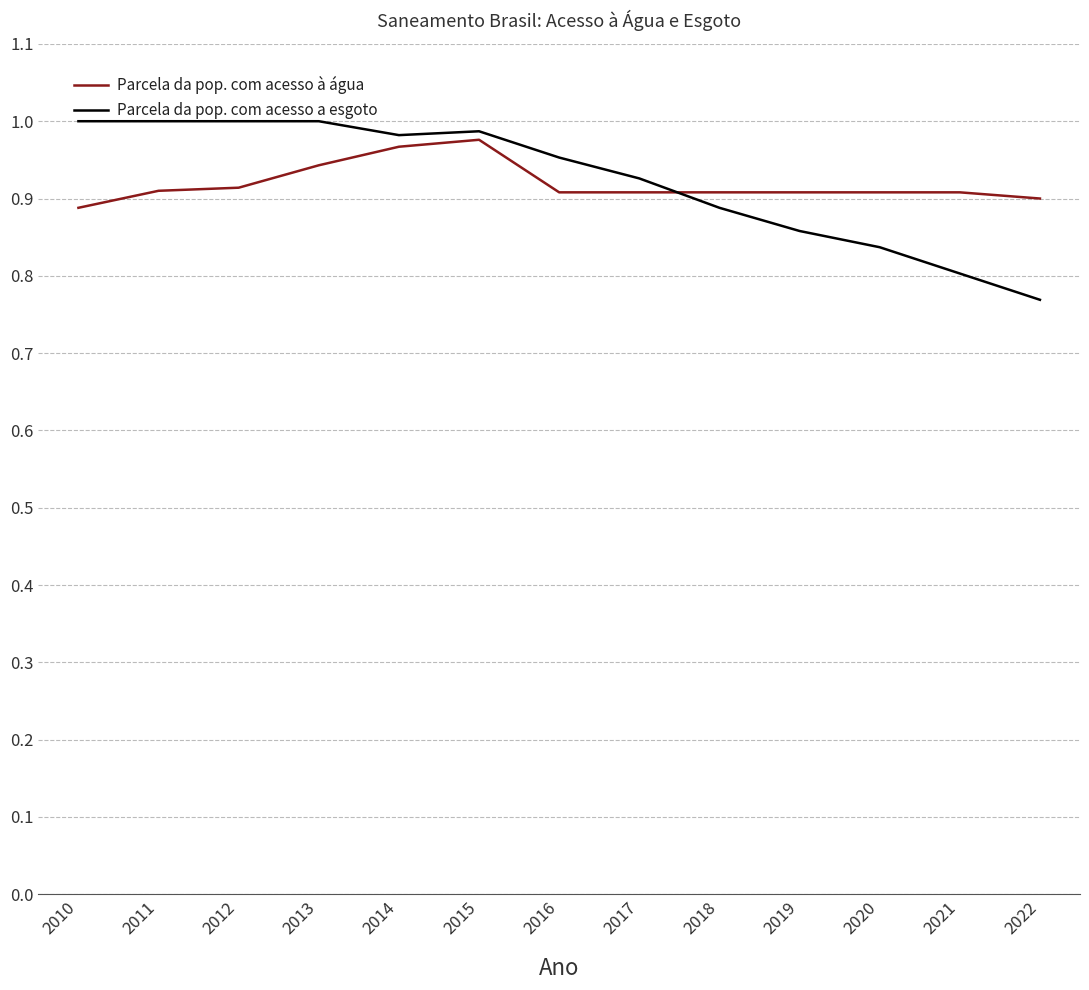

Which series has the widest spread of values?

Parcela da pop. com acesso a esgoto